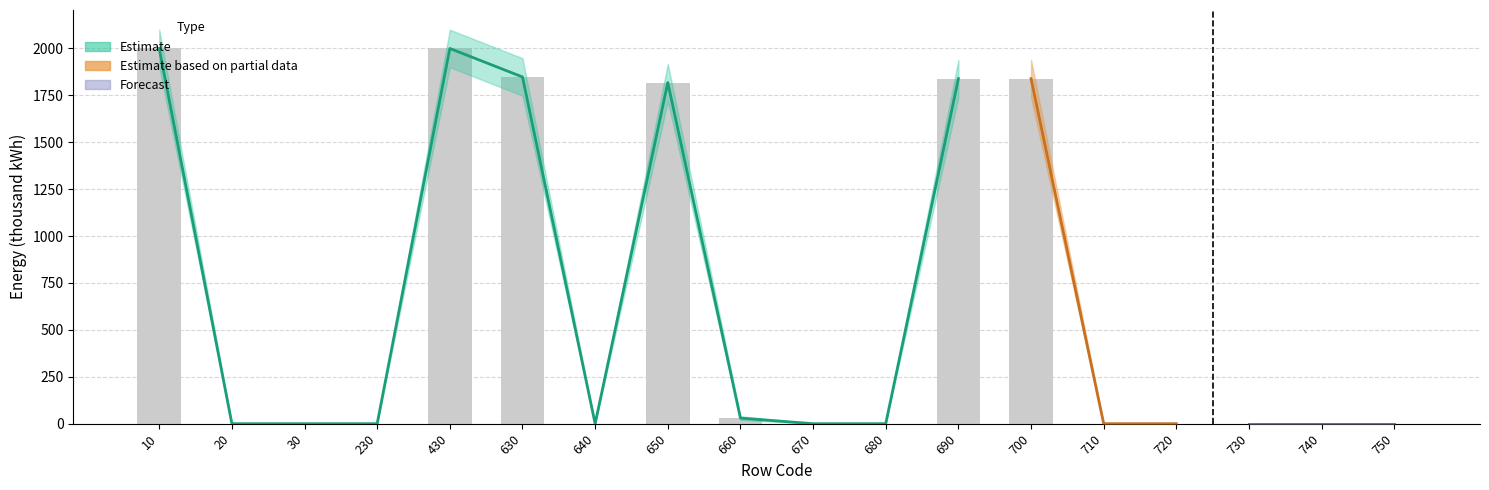

Rank the series at 720 from lowest to highest value.

Estimate, Estimate based on partial data, Forecast